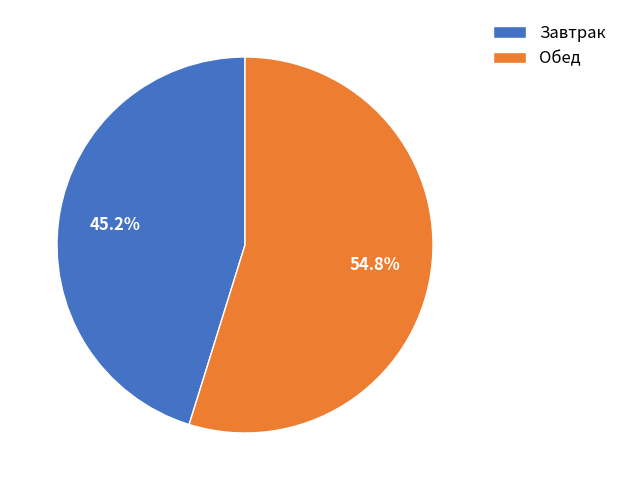

Rank the categories by value from highest to lowest.

Обед, Завтрак